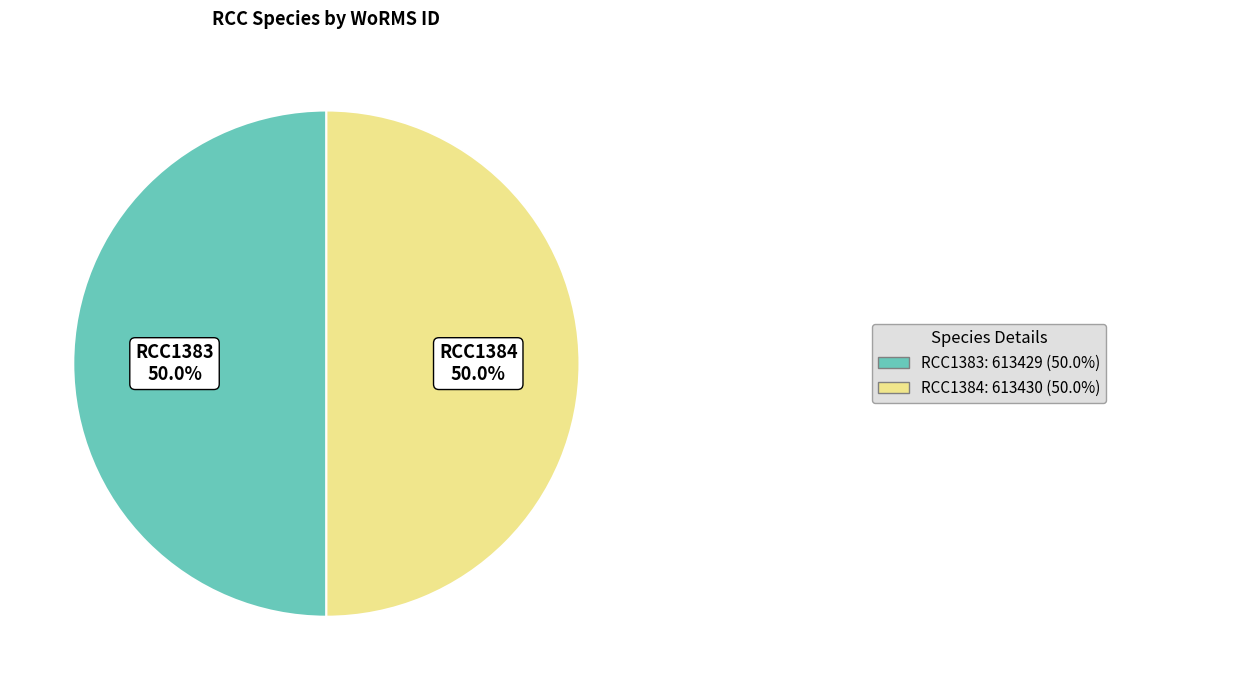

Count the number of slices in the pie.

2